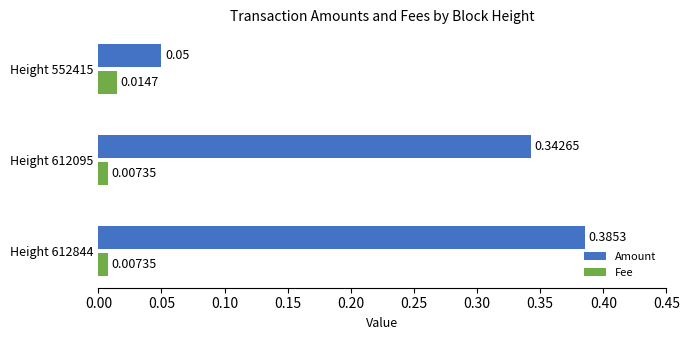

Which series has the largest range (max minus min)?

Amount